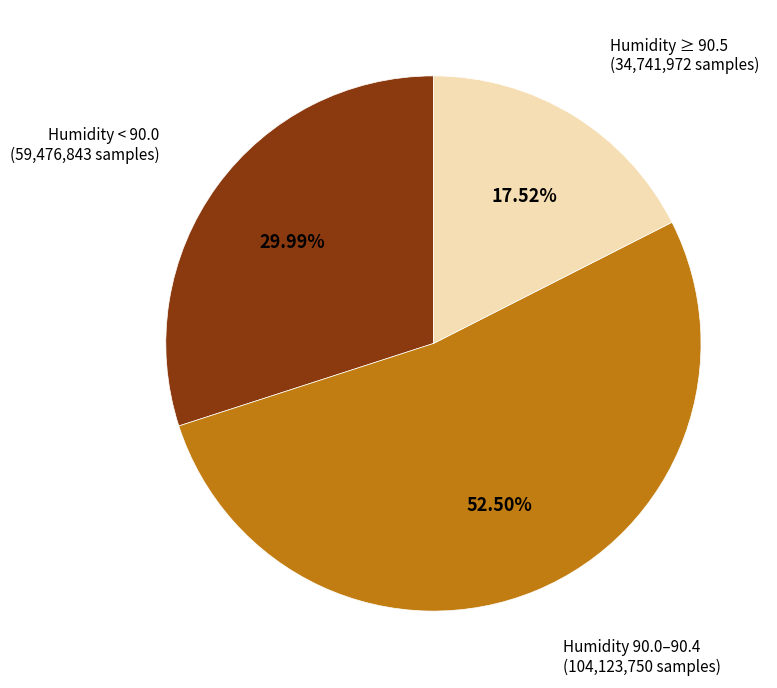

Count the number of slices in the pie.

3